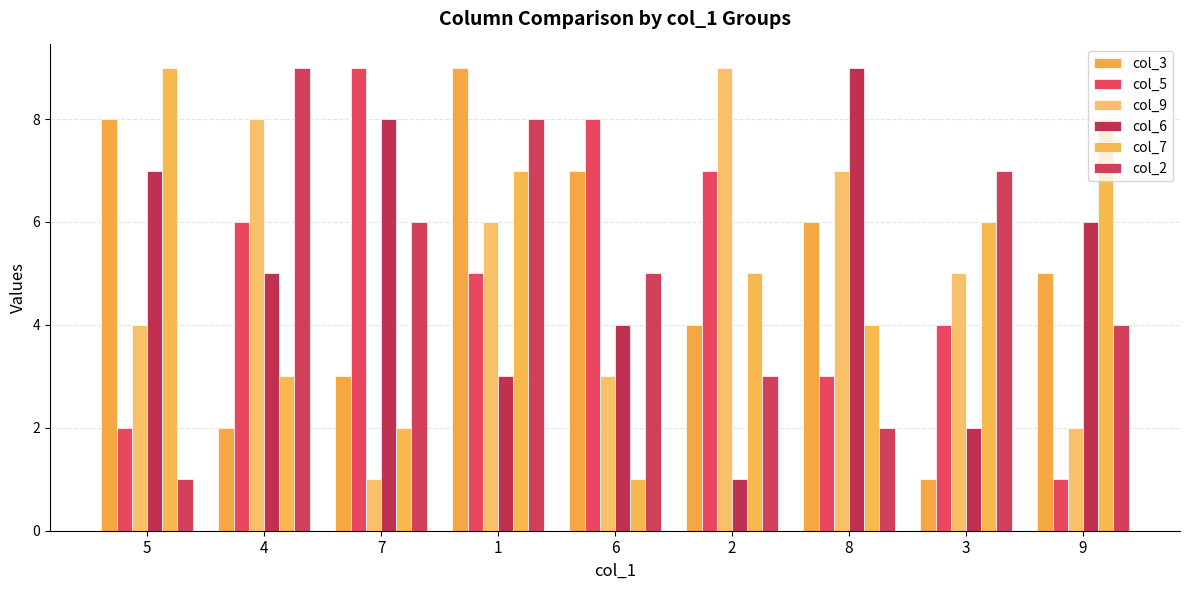

What is the minimum value shown in the chart?

1